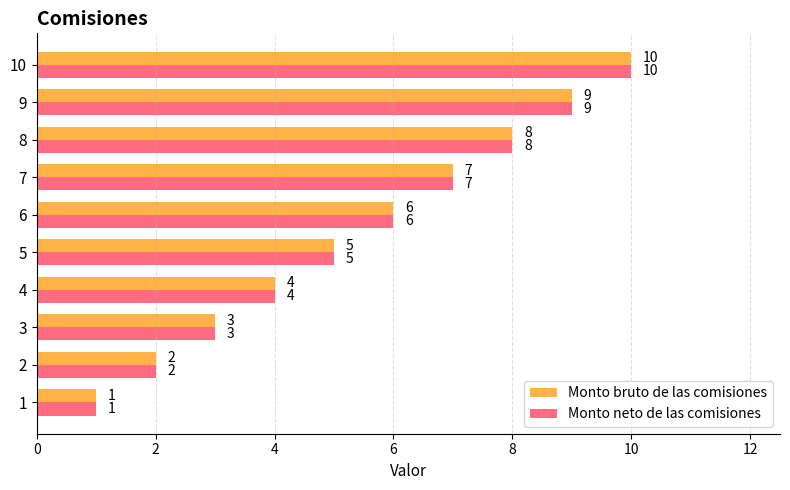

True or false: Monto neto de las comisiones has a value of 4 at 4.

True